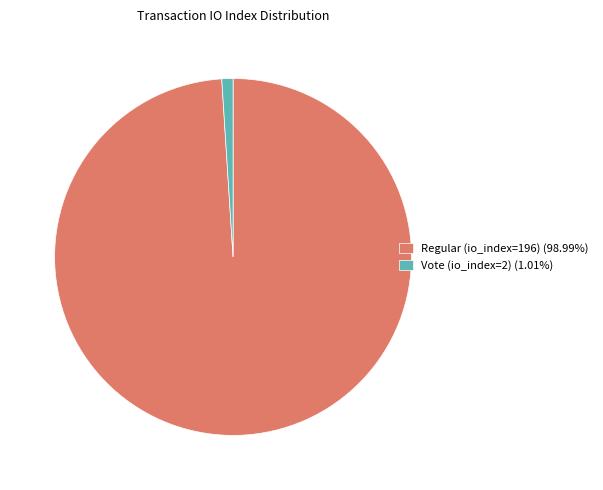

Count the number of slices in the pie.

2